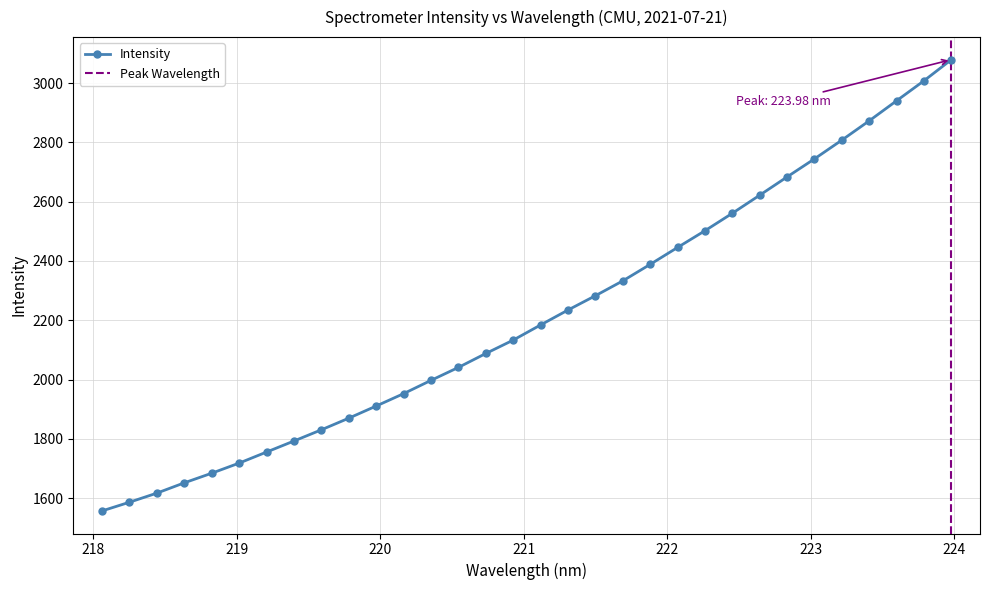

What is the approximate value at 218.0596?

1556.9